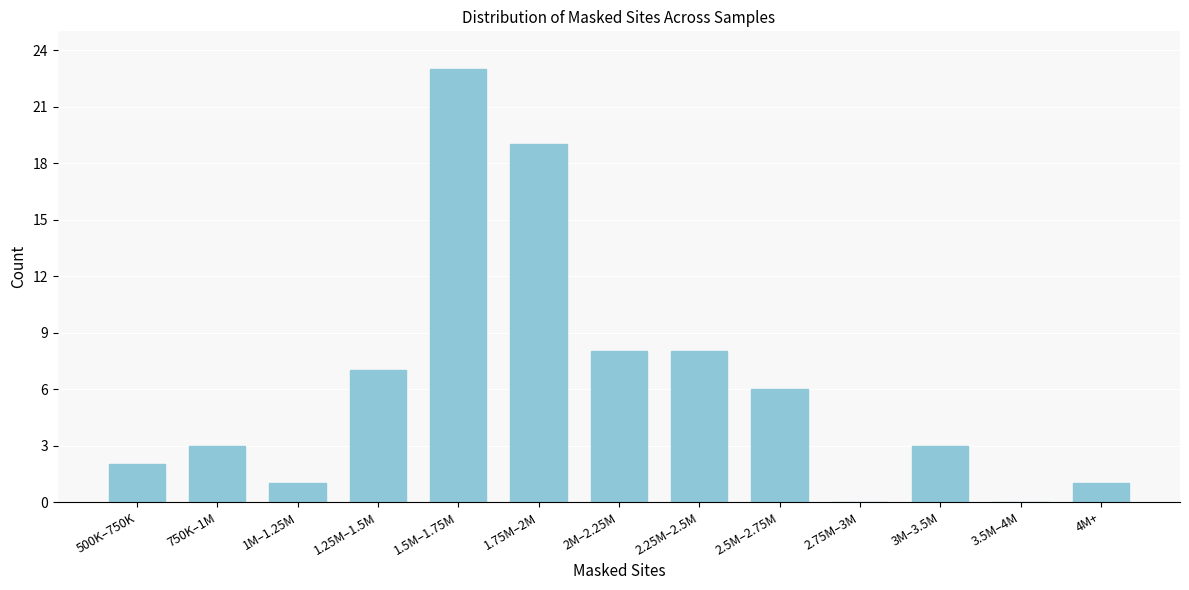

Reading left to right, list all the values displayed in this chart.

500K–750K=2	750K–1M=3	1M–1.25M=1	1.25M–1.5M=7	1.5M–1.75M=23	1.75M–2M=19	2M–2.25M=8	2.25M–2.5M=8	2.5M–2.75M=6	2.75M–3M=0	3M–3.5M=3	3.5M–4M=0	4M+=1